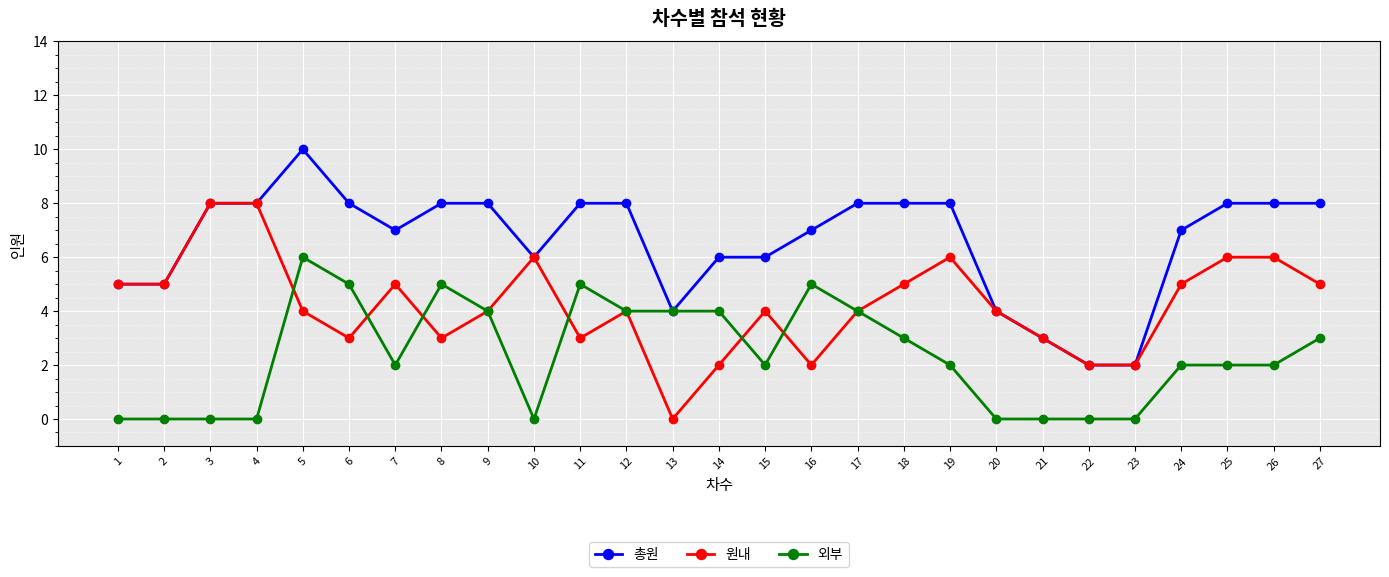

At which label does 원내 reach its minimum?

13